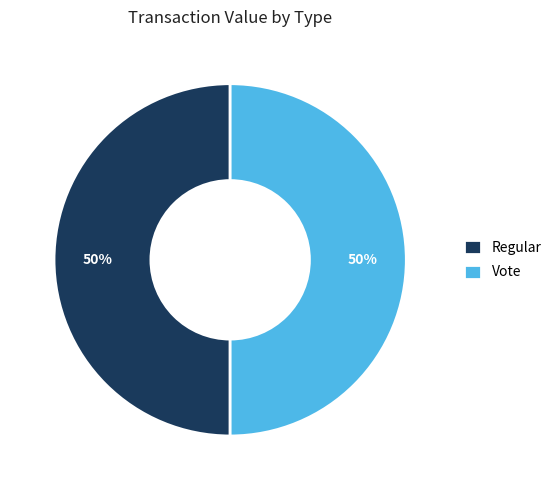

True or false: Regular accounts for 11% of the total.

False